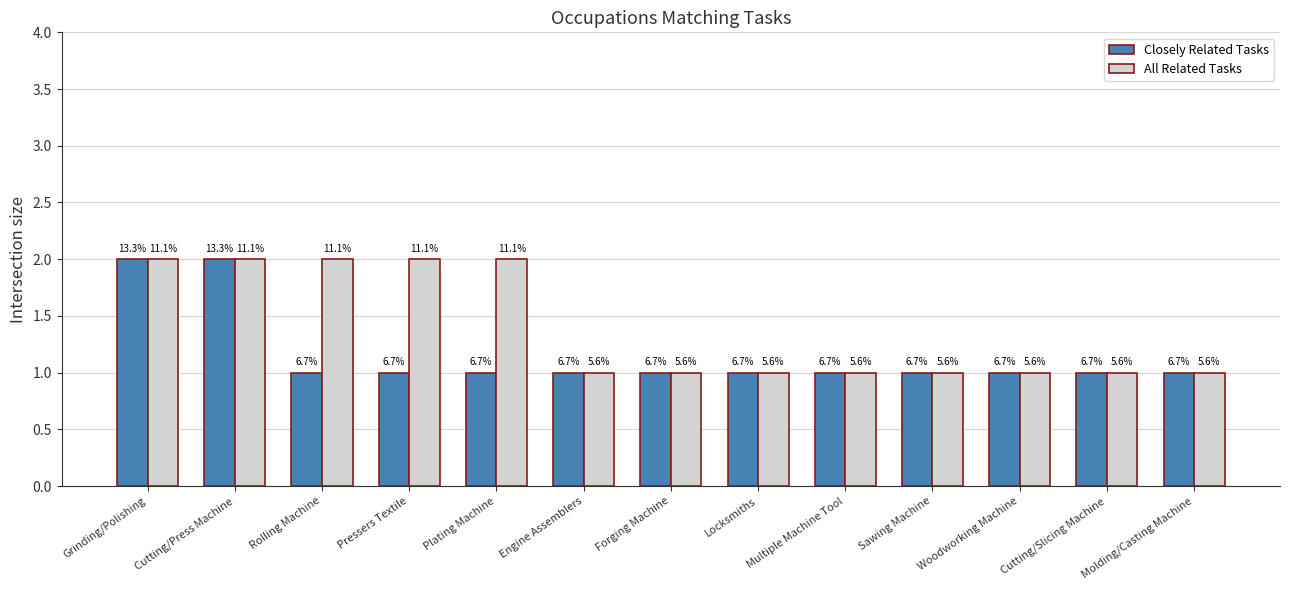

What is the sum of all Closely Related Tasks values?

15